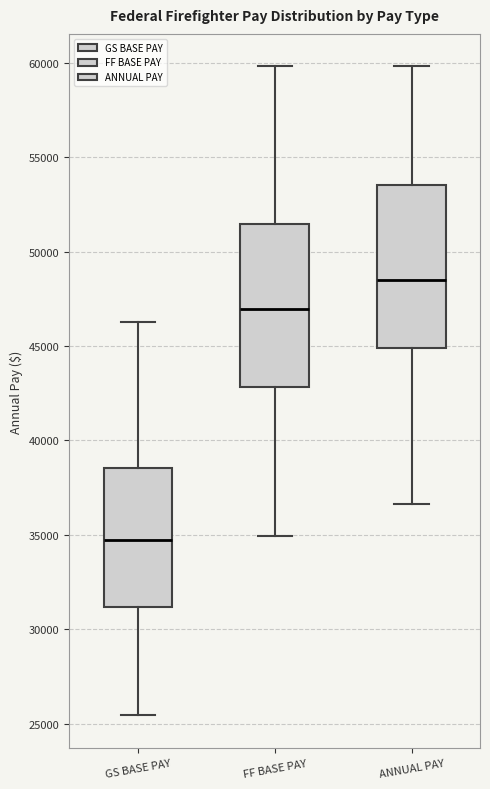

Where is the lower edge of the box for GS BASE PAY on the y-axis? The values are not printed on the chart, so give them approximately, as read against the axis.

31000